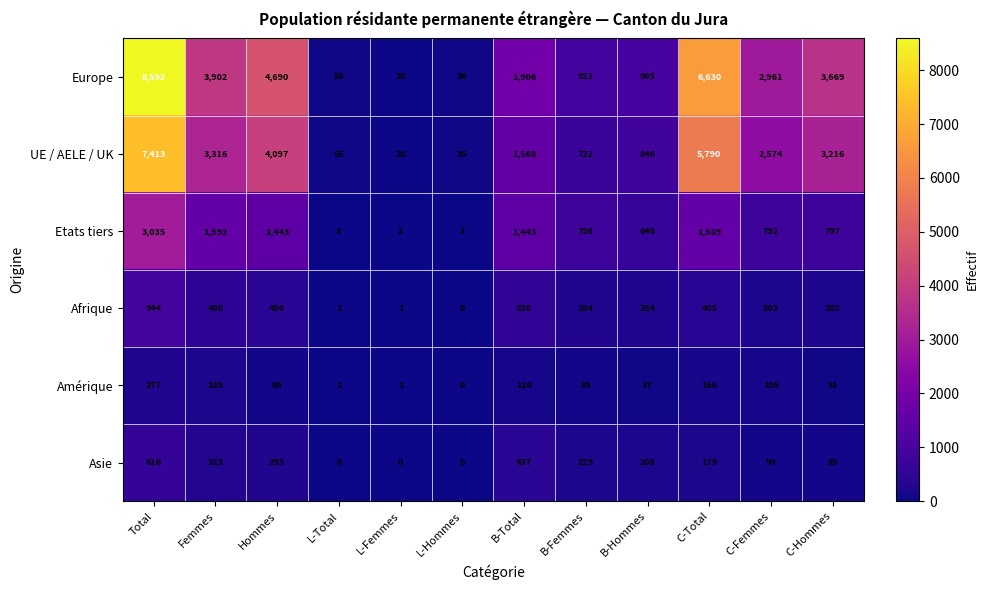

Between L-Total and C-Total, which series saw the biggest shift?

Europe